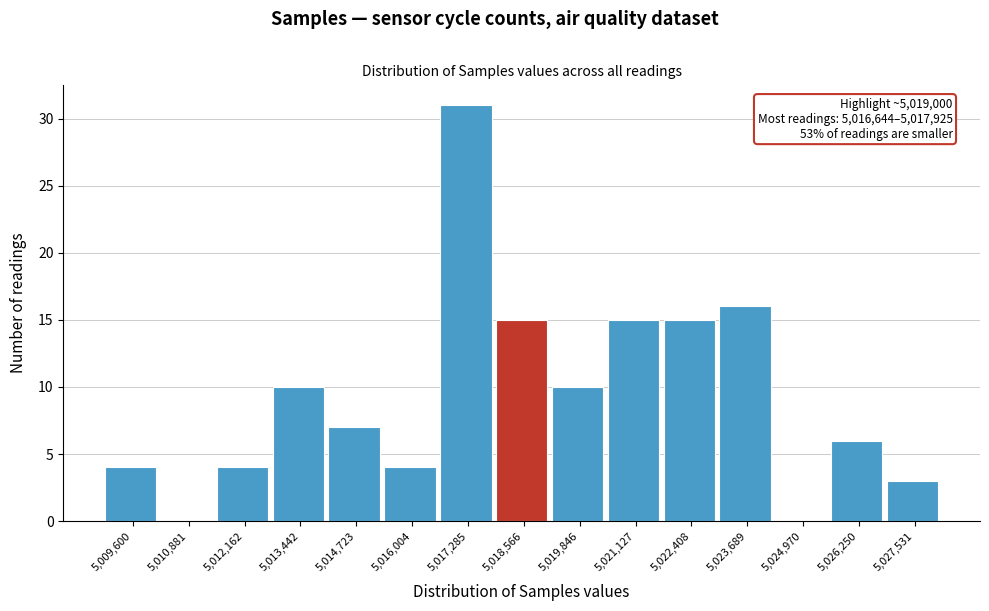

Over which range of the x-axis is the bar tallest?

5016600 to 5018000